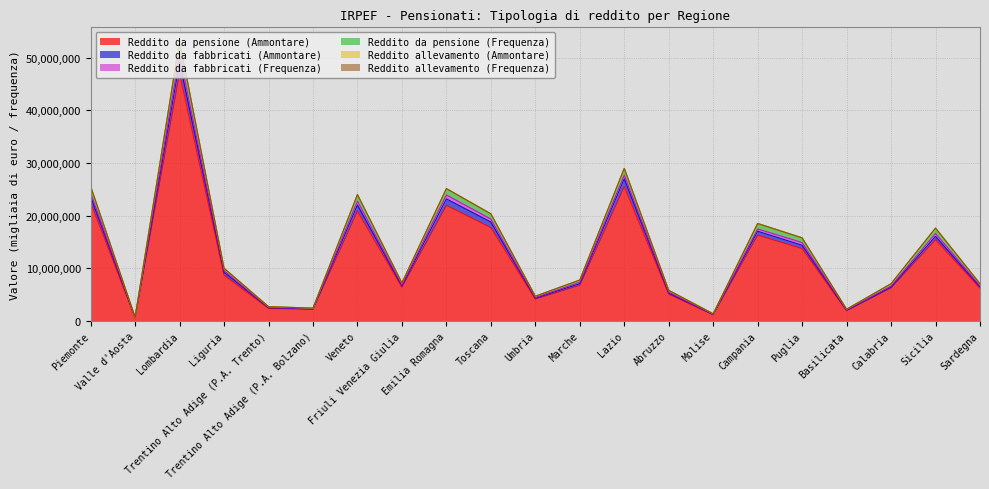

True or false: Reddito da pensione (Frequenza) and Reddito da fabbricati (Ammontare) intersect in this chart.

False